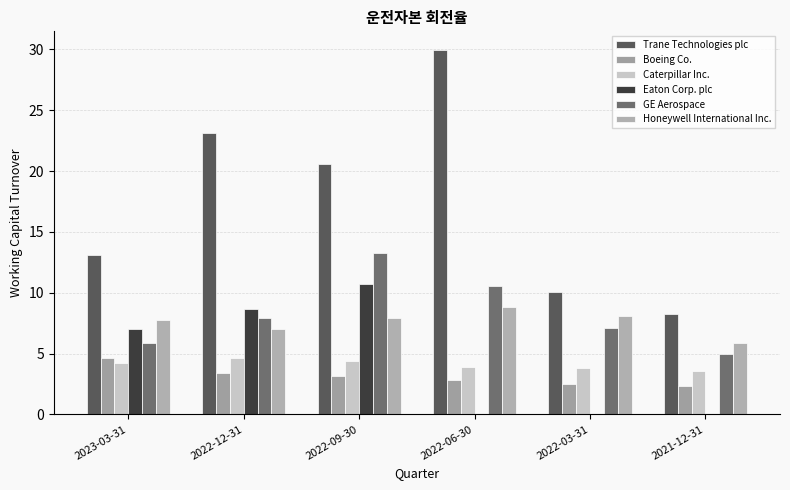

The Trane Technologies plc series shows 23.1 at 2022-12-31. True or false?

True